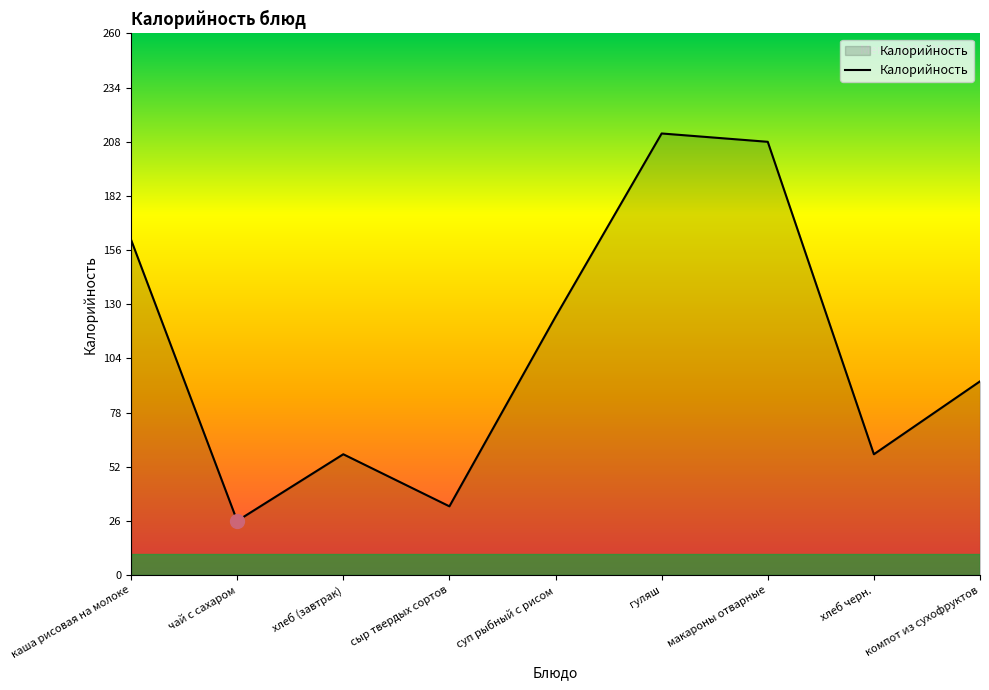

Count the values in the range 58 to 161.

5